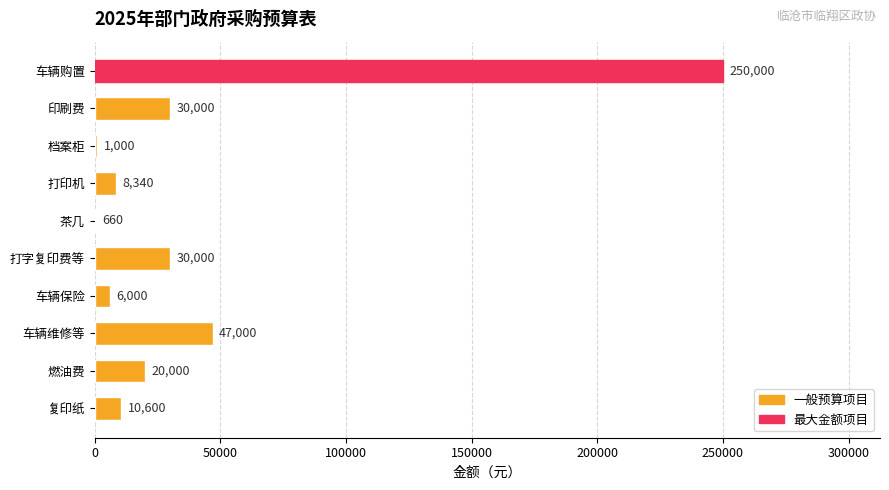

Where is the data nearest to the value 125330?

车辆维修等